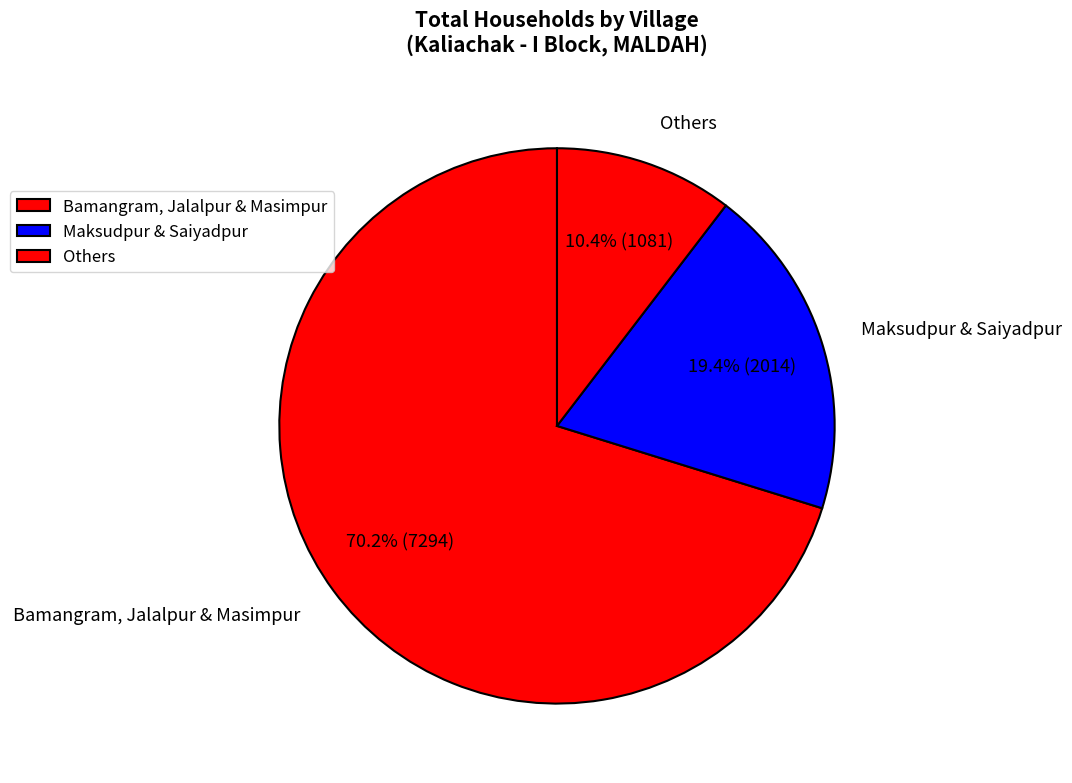

What is the smallest slice in the pie chart?

Others